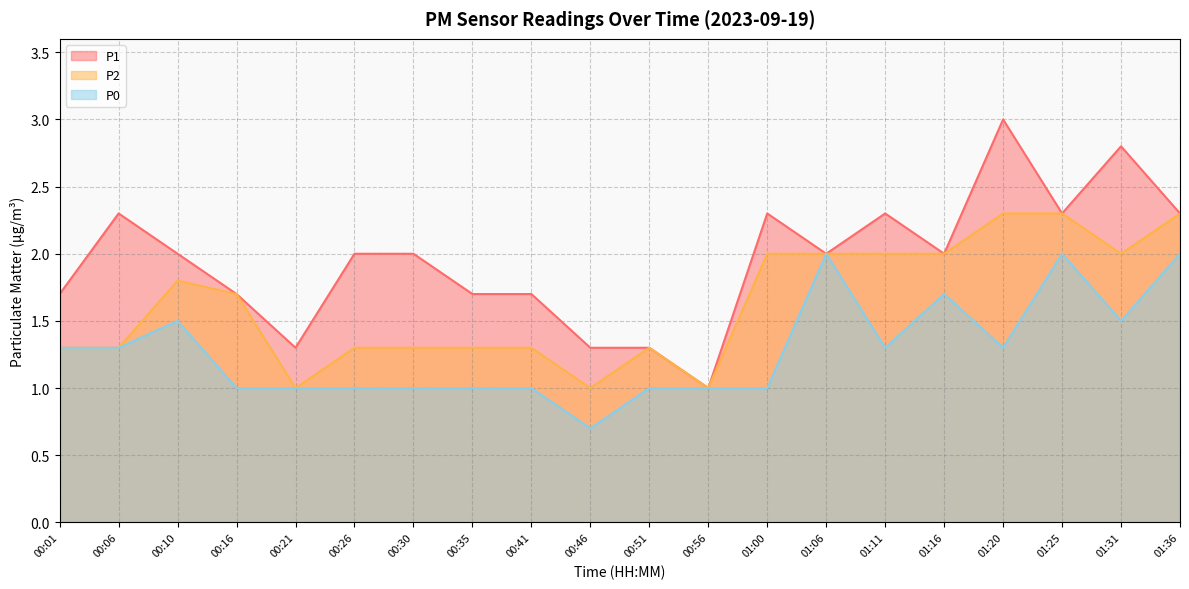

True or false: P2 has more than 2 points higher than both neighbors.

False